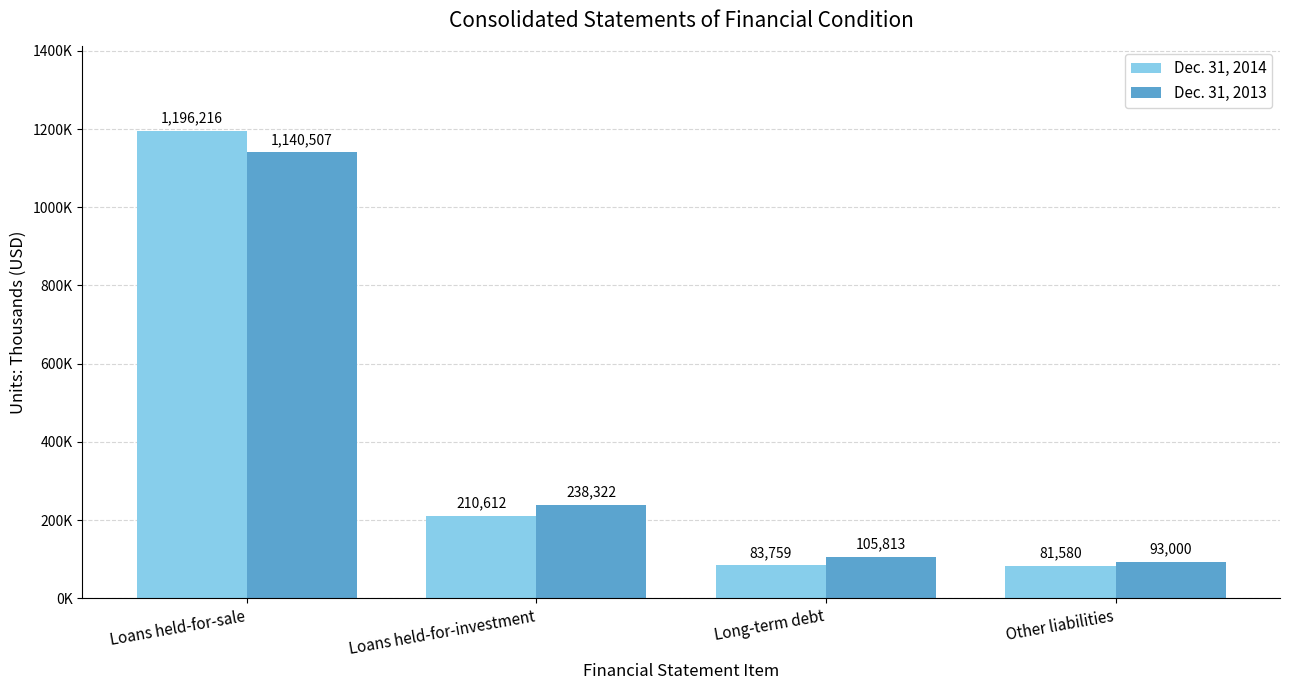

Does the chart contain stacked bars?

No